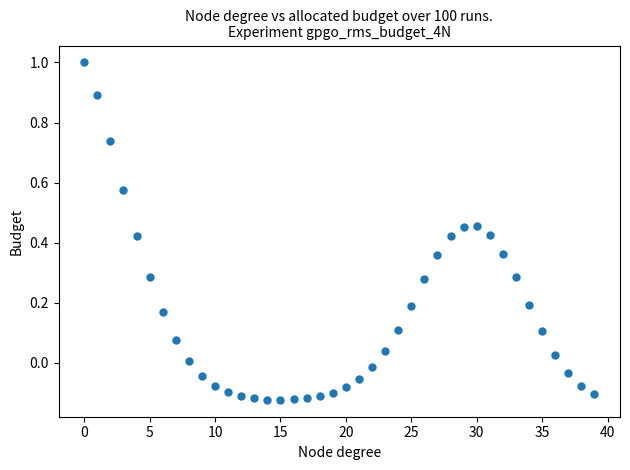

What is the range of Y values (max minus min)?

1.1